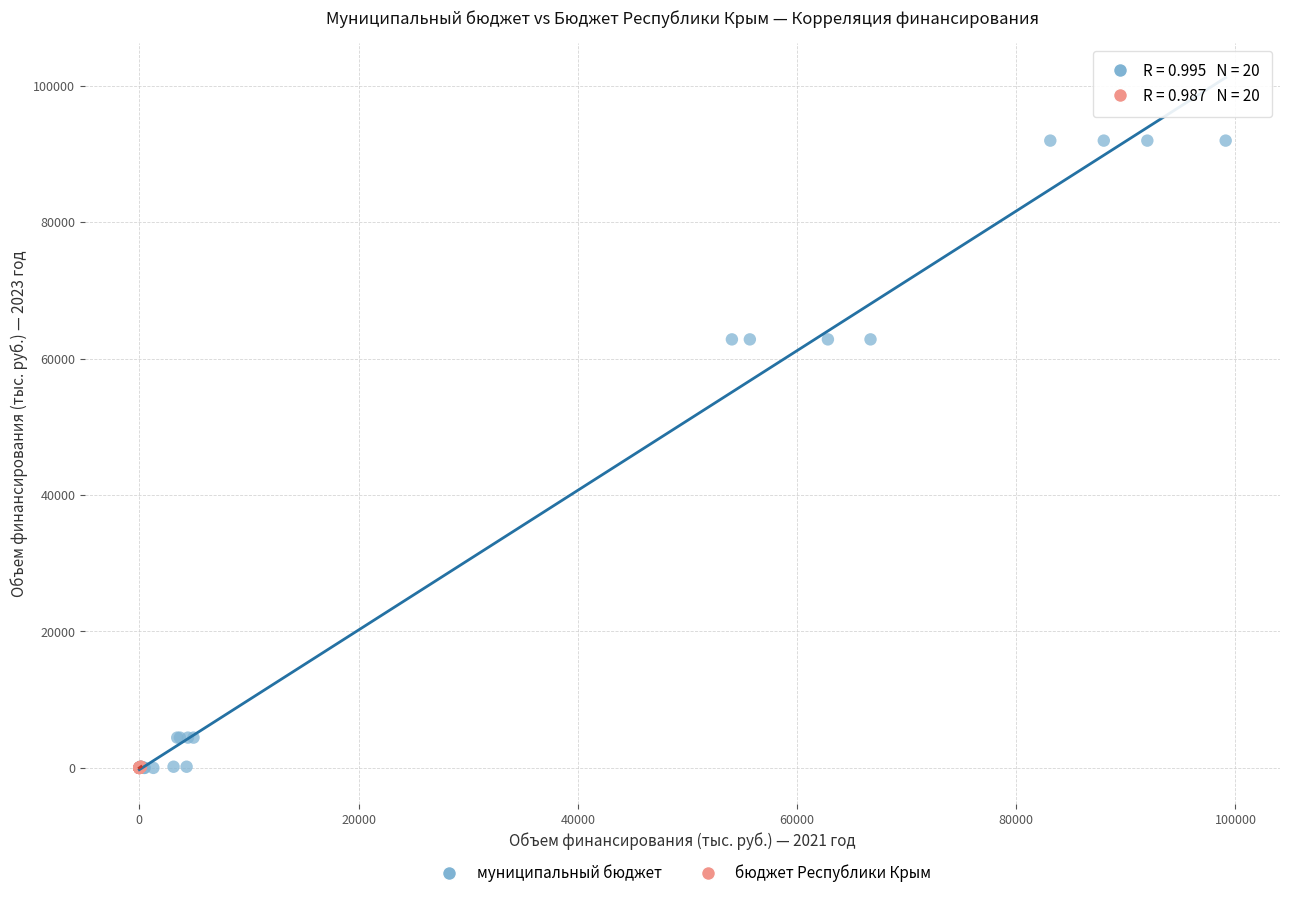

Which series has the widest spread of Y values?

муниципальный бюджет